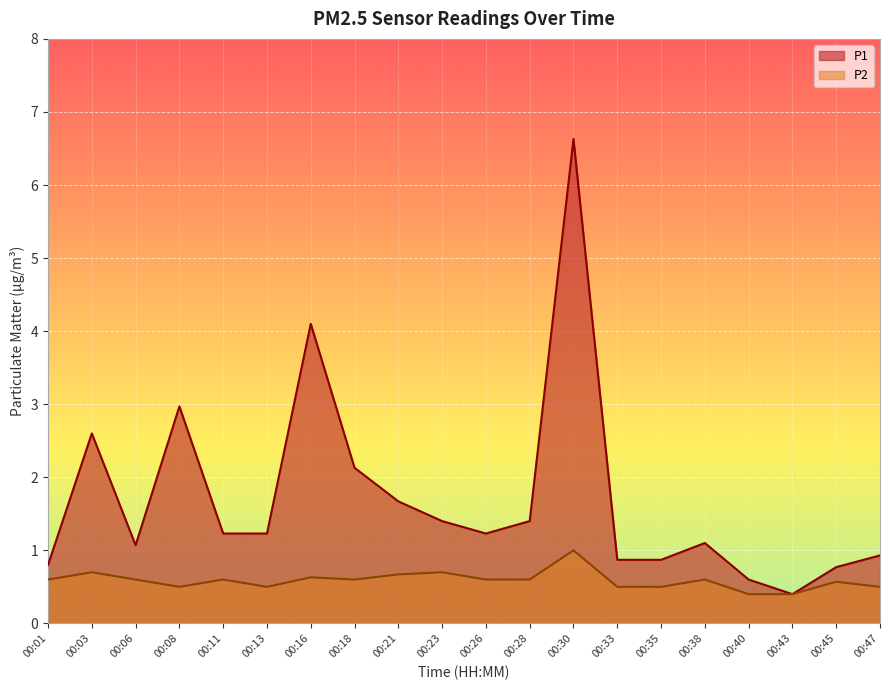

At how many categories does at least one series exceed 5?

1